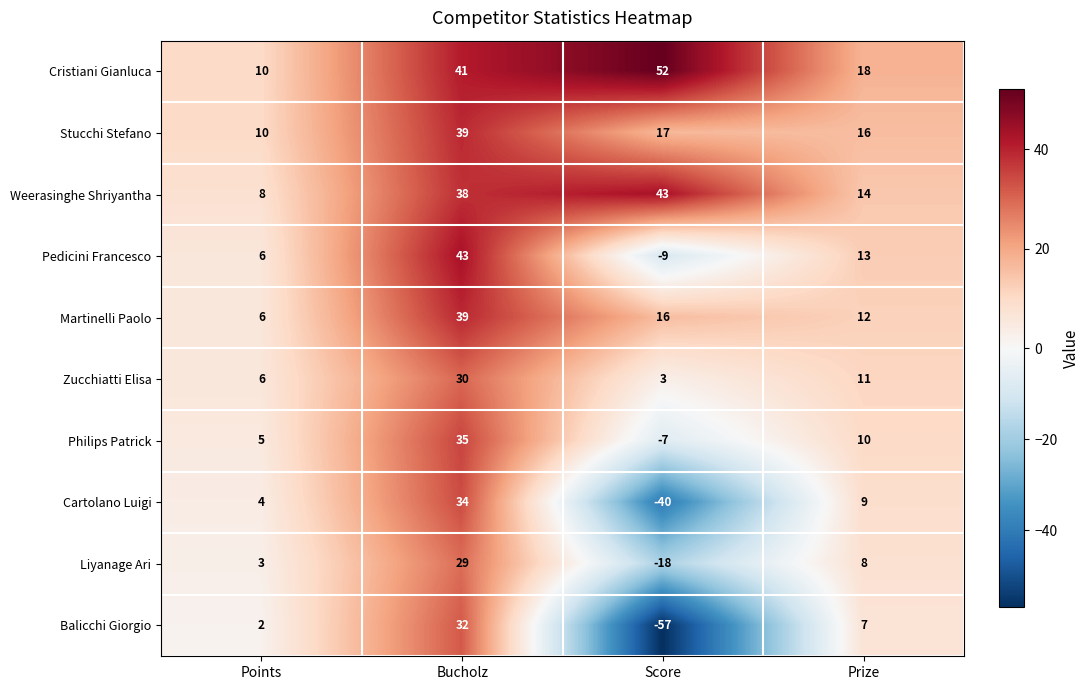

Which series changed the most between Bucholz and Prize?

Pedicini Francesco